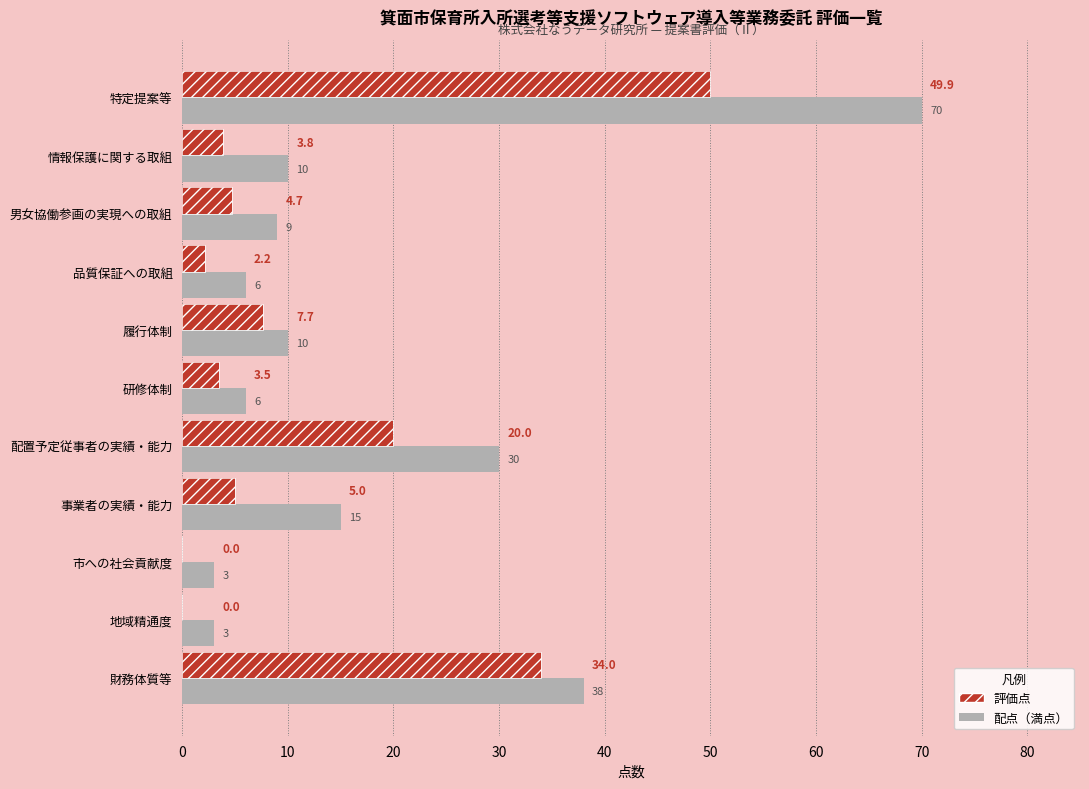

What is the total value across all series at 0?

72.0